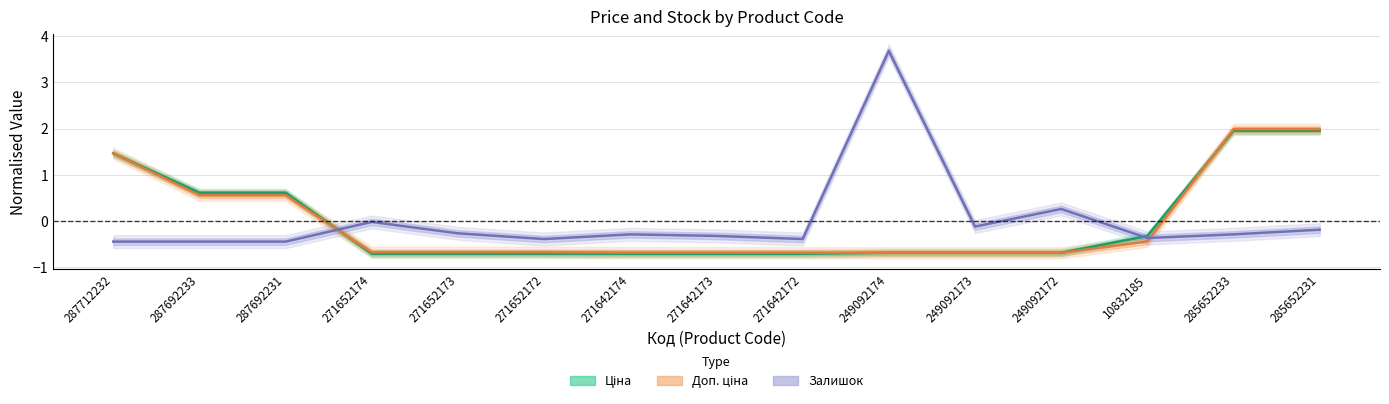

At which category is the sum across all series the highest?

285652231